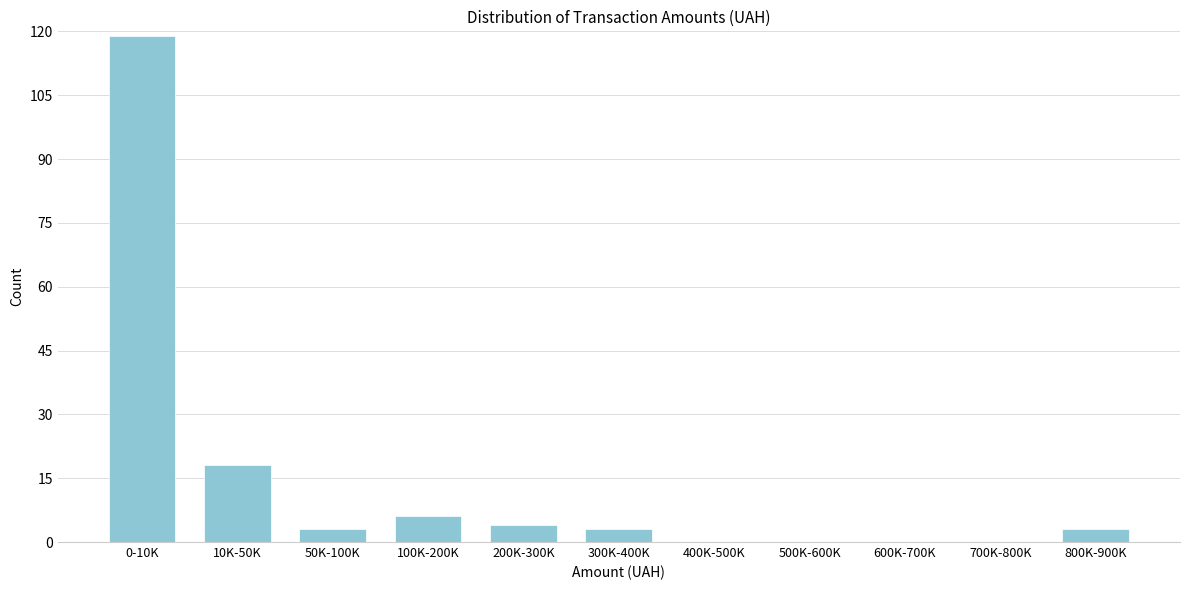

Reading left to right, transcribe all the data shown in this chart.

0-10K=119	10K-50K=18	50K-100K=3	100K-200K=6	200K-300K=4	300K-400K=3	400K-500K=0	500K-600K=0	600K-700K=0	700K-800K=0	800K-900K=3